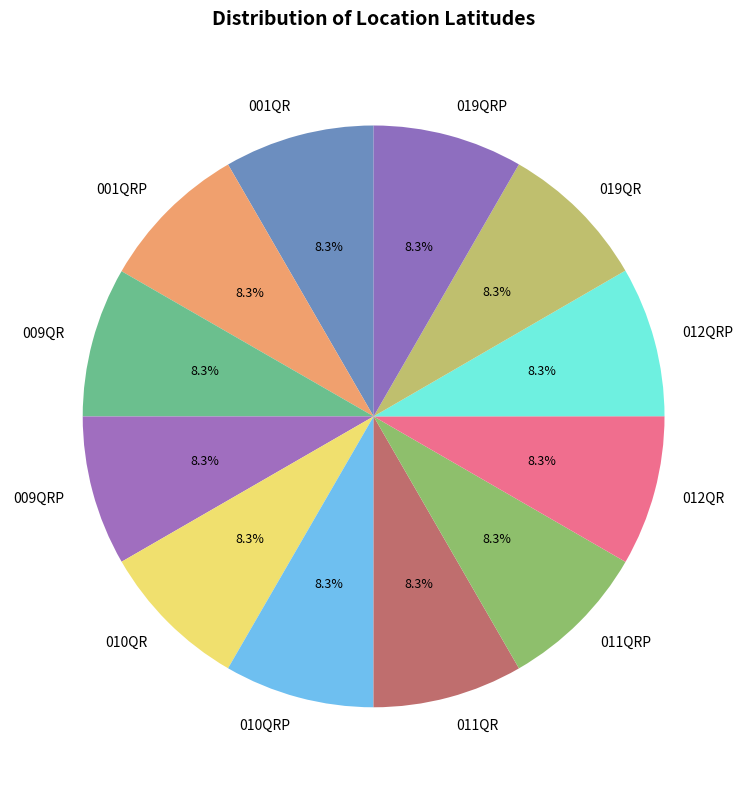

Does 012QR account for over 50% of the chart?

No